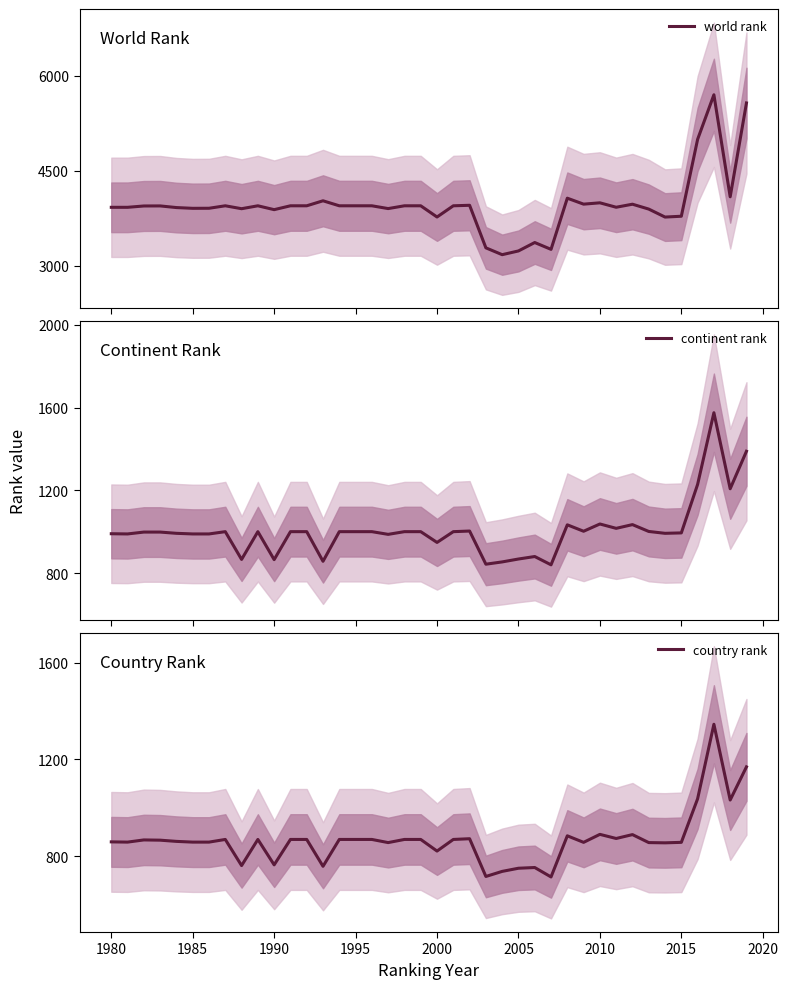

In country rank, how many points are higher than both neighbors (excluding endpoints)?

9